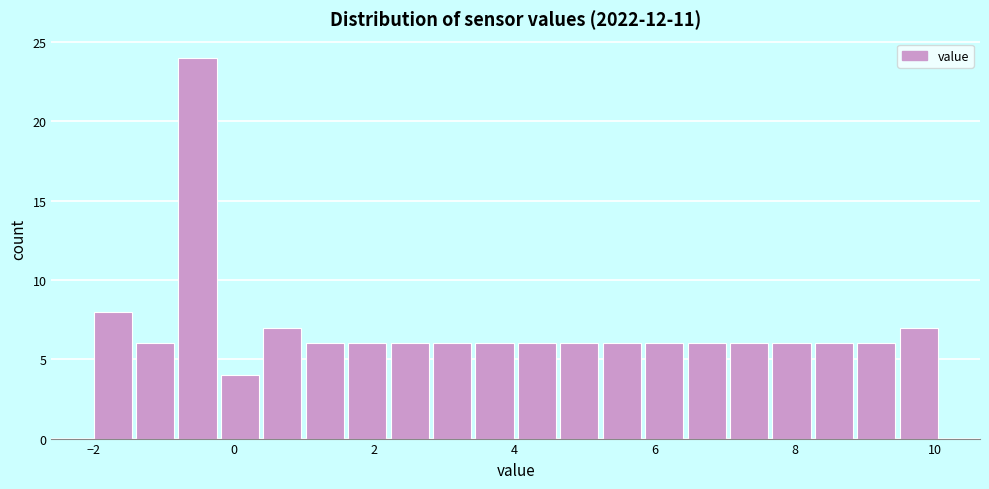

Read against the x-axis, roughly where is the centre of the tallest bar?

-0.6